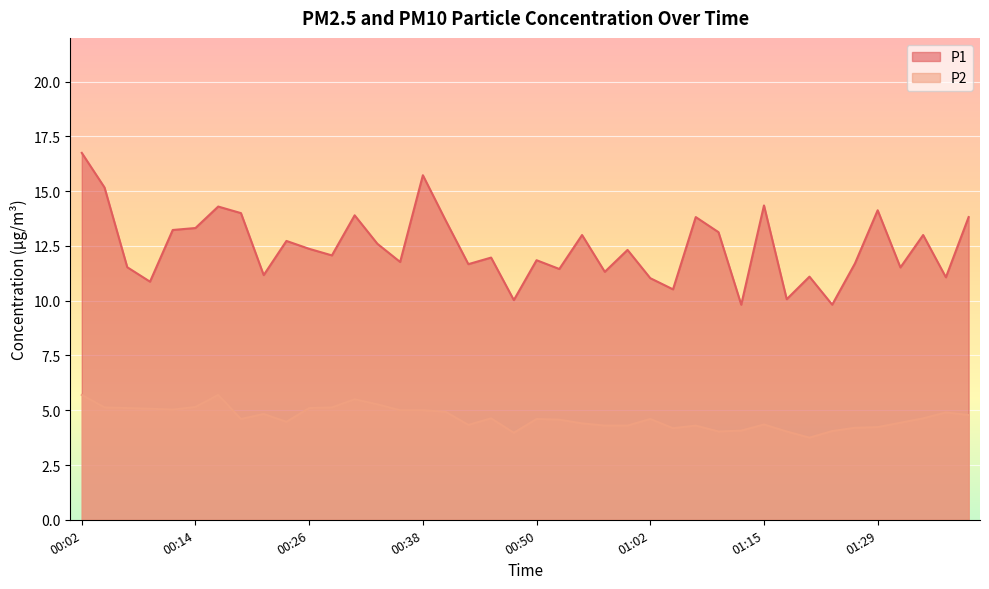

True or false: P1 and P2 cross at least once.

False